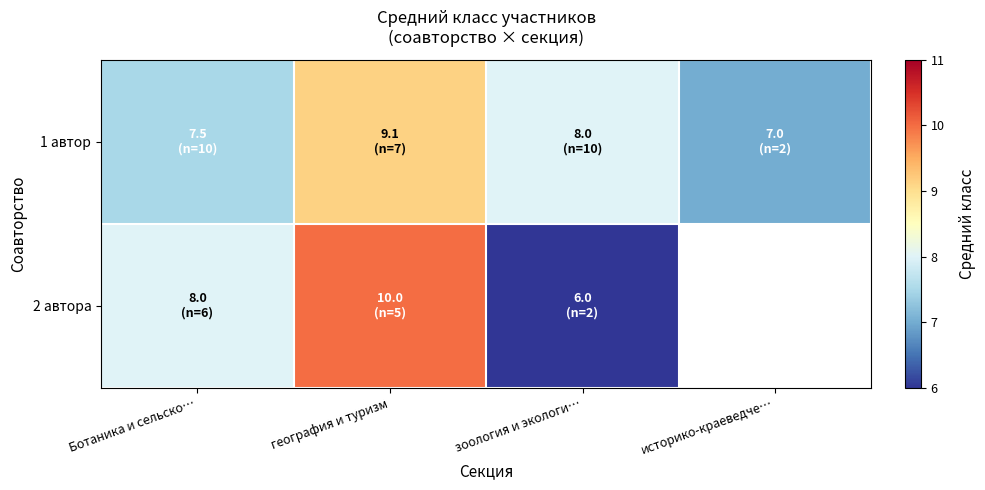

Rank the series by their maximum value, from highest to lowest.

2 автора, 1 автор